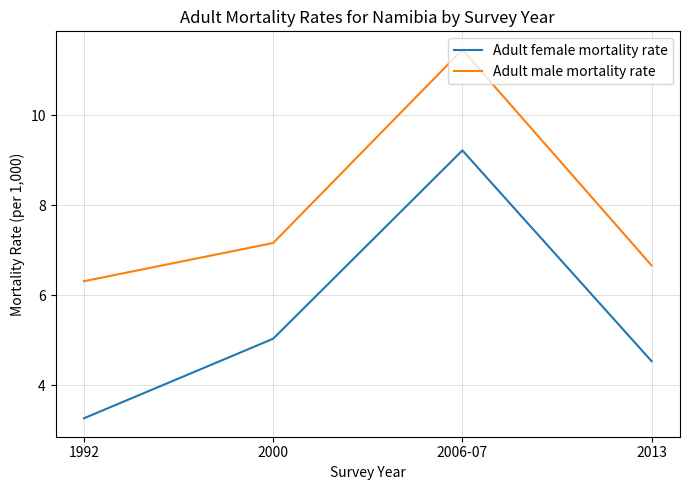

At which label does Adult female mortality rate reach its minimum?

1992